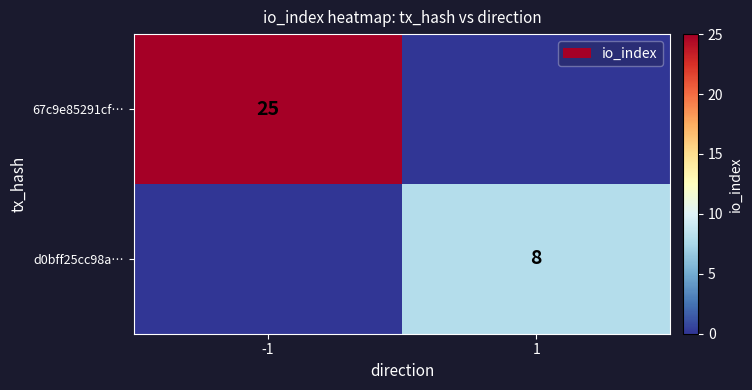

The value of d0bff25cc98a… at 1 is 8. True or false?

True